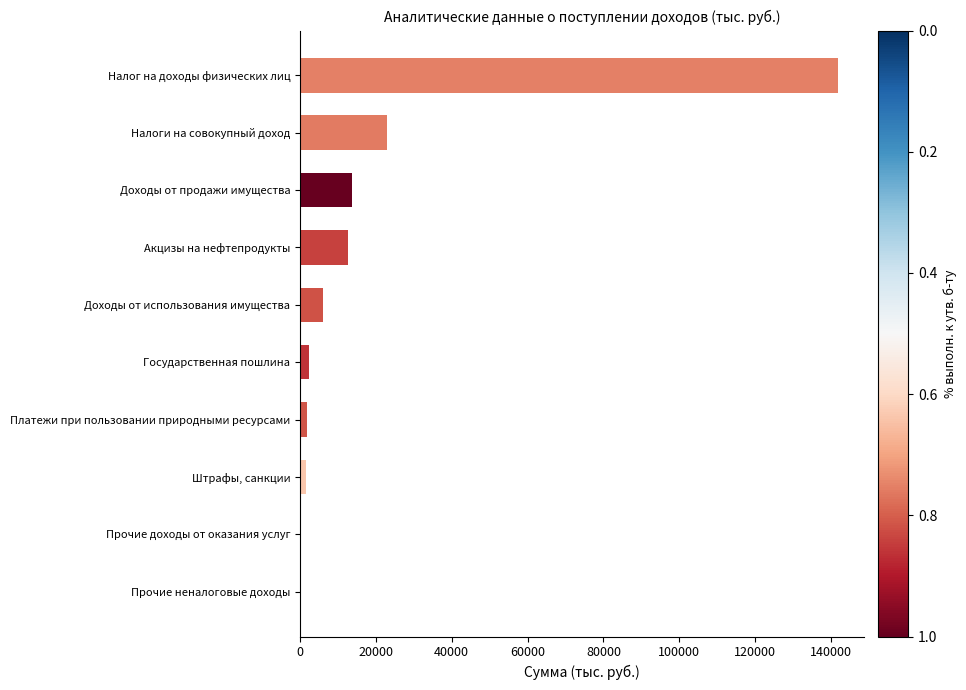

Which has a higher value, Прочие доходы от оказания услуг or Налоги на совокупный доход?

Налоги на совокупный доход